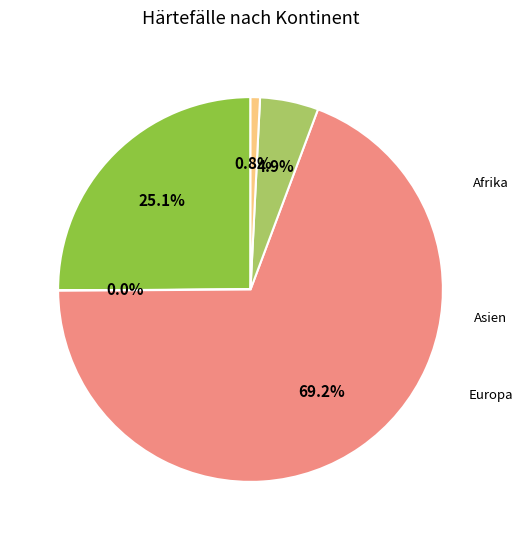

Is there a majority slice in this chart?

Yes